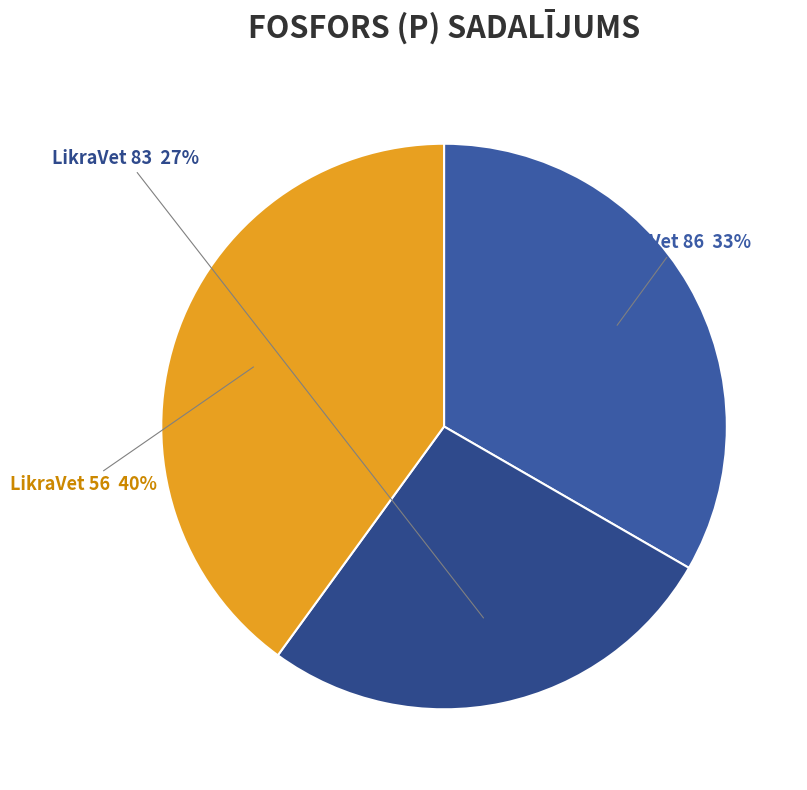

Approximately how many times larger is the value at LikraVet 86 compared to LikraVet 56?

0.8